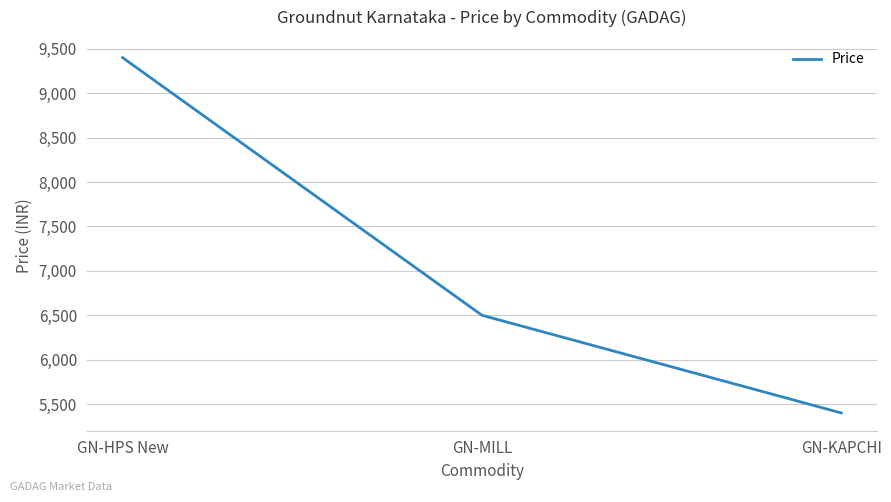

Is this an area chart (filled region under the line)?

No